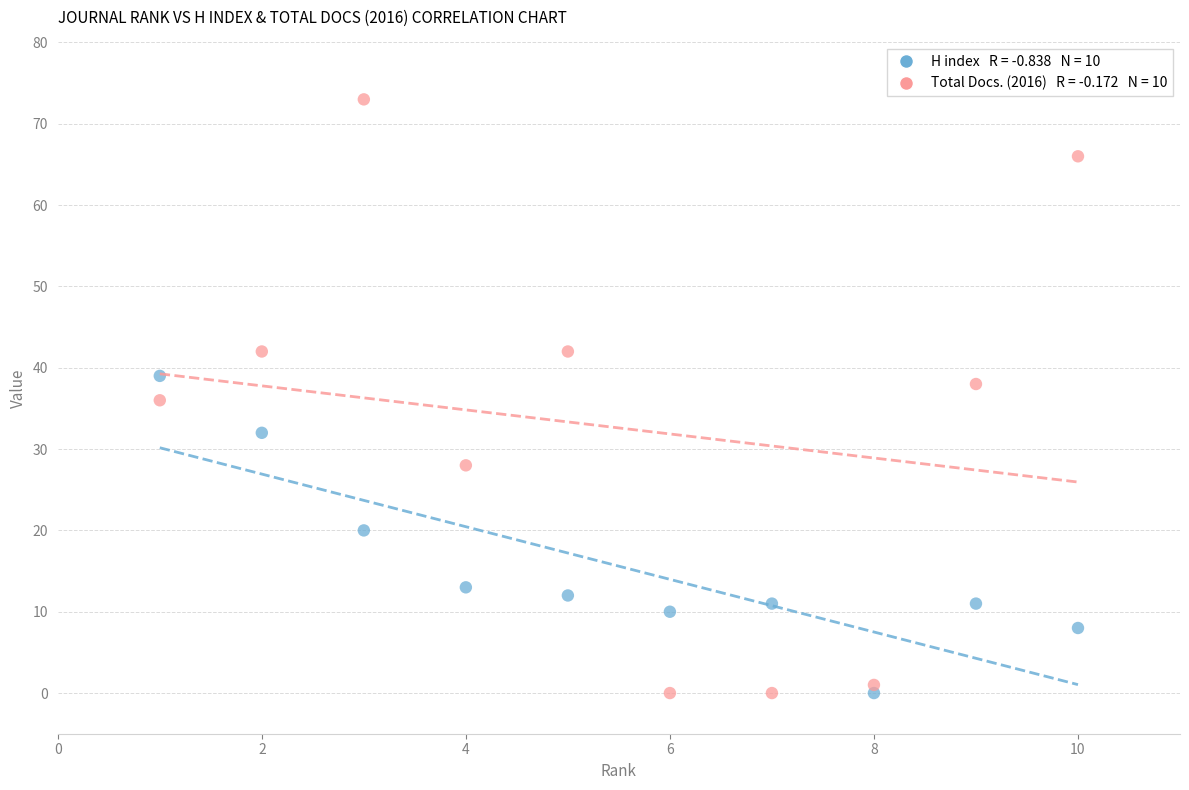

Across all data points, what is the range of Y values (max minus min)?

73